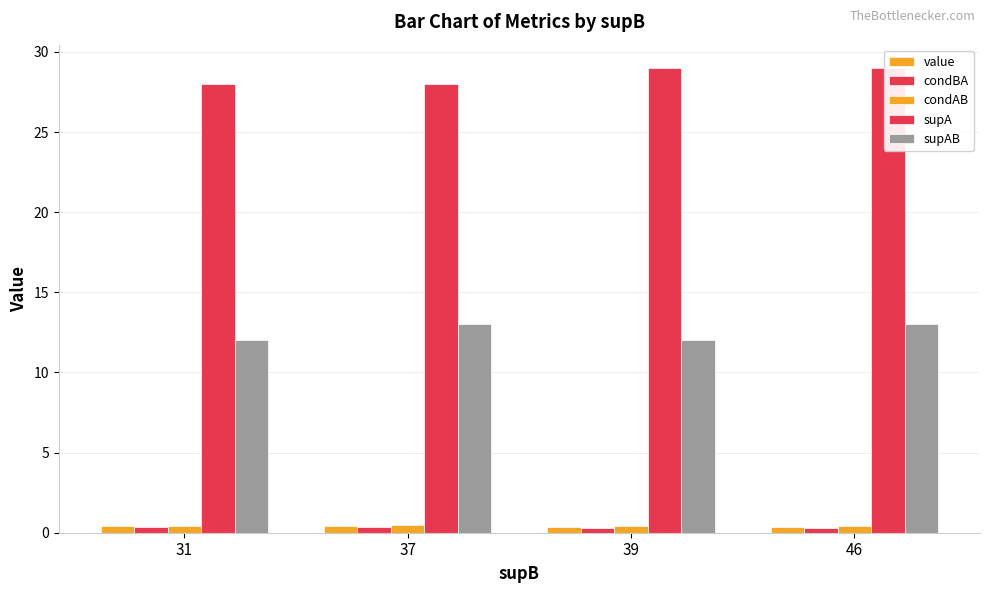

What is the value of the condBA bar at the 1st from the left?

0.4